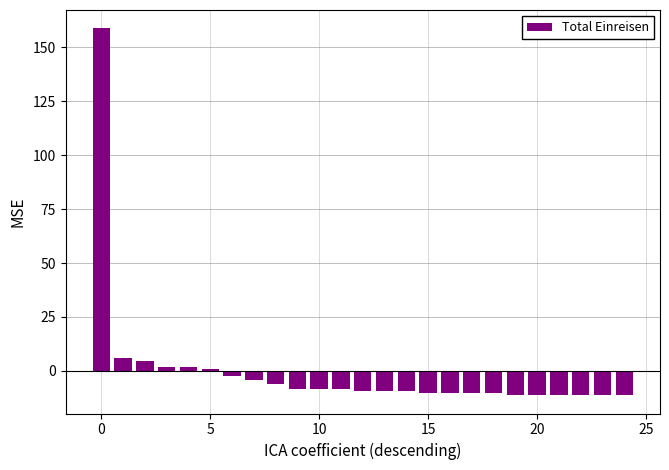

What is the minimum value shown in the chart?

-11.2